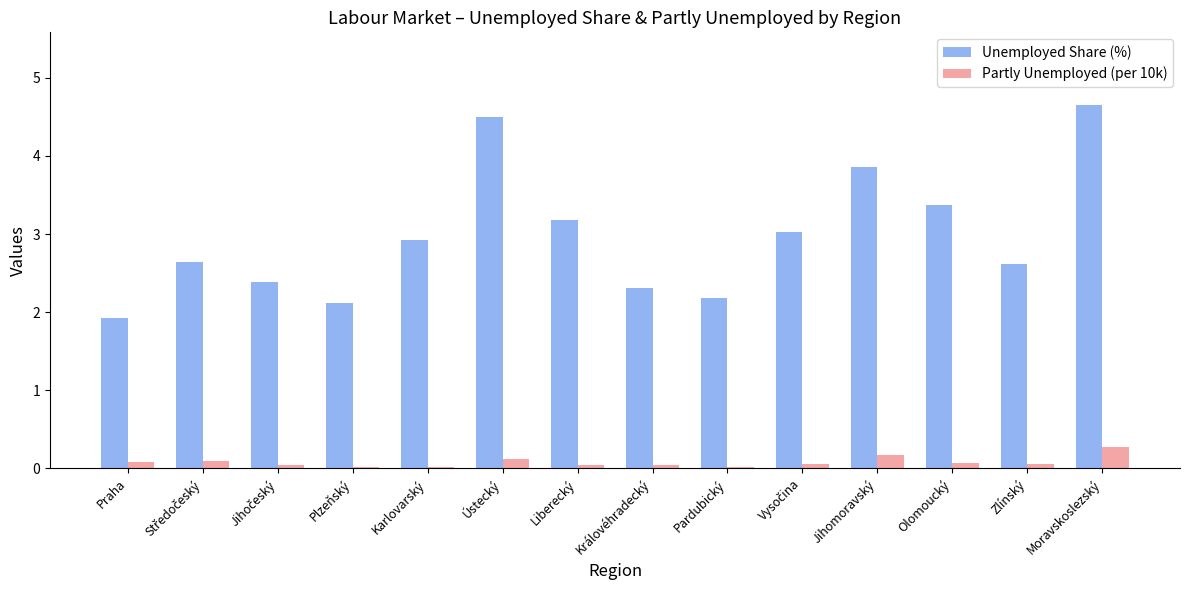

Which series changed the most between Karlovarský and Moravskoslezský?

Unemployed Share (%)